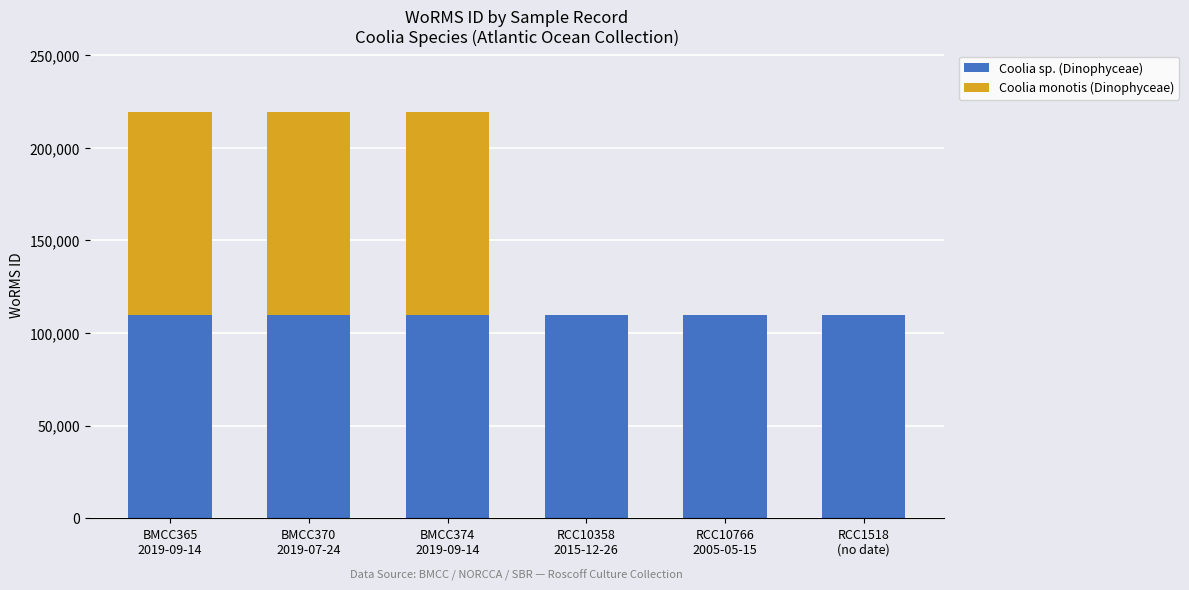

What is the maximum value for Coolia sp. (Dinophyceae)?

109534